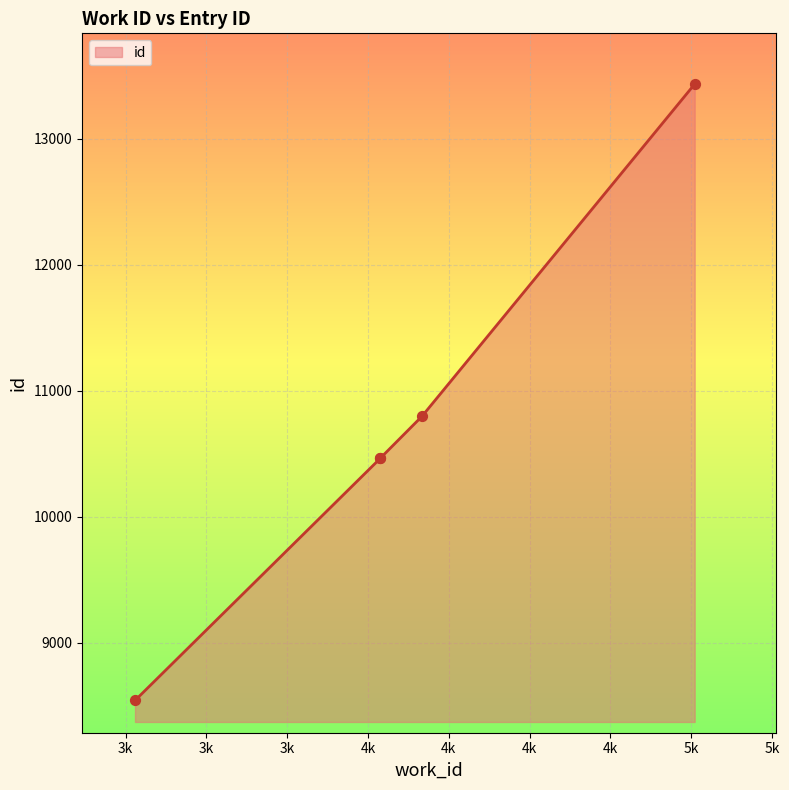

What is the ratio of the value at 3279 to the value at 5011?

0.6